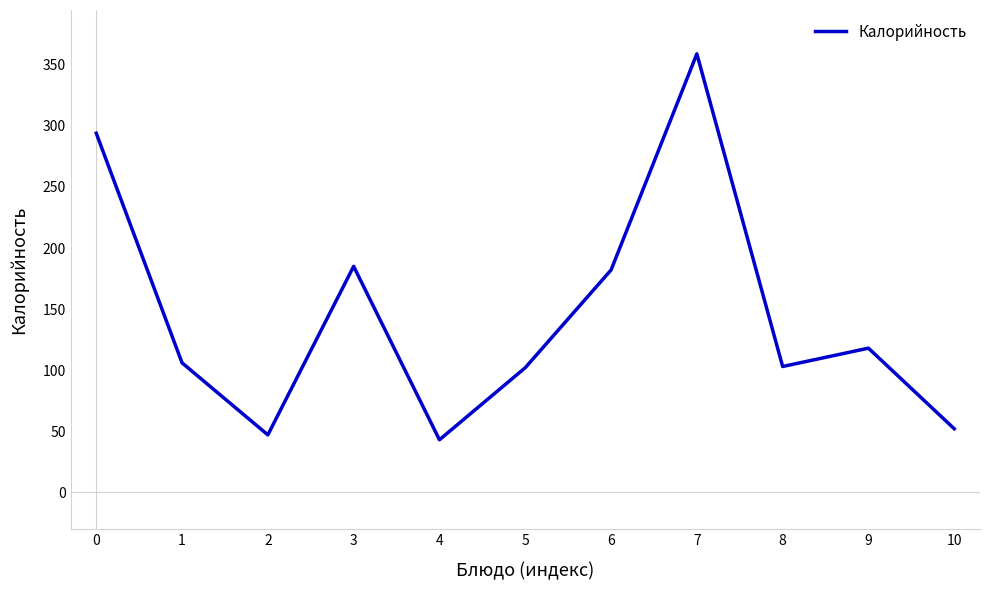

Is it true that the value at 1 is 106?

True